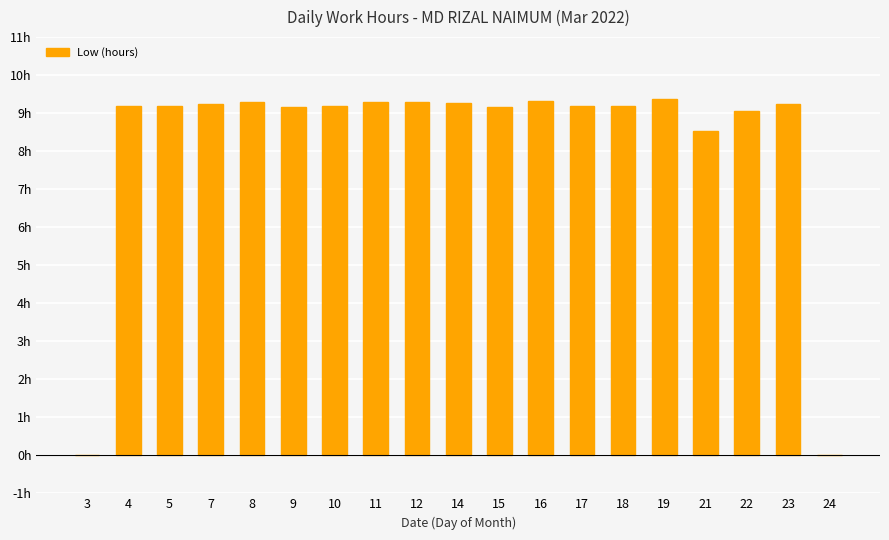

Are the bars horizontal?

No